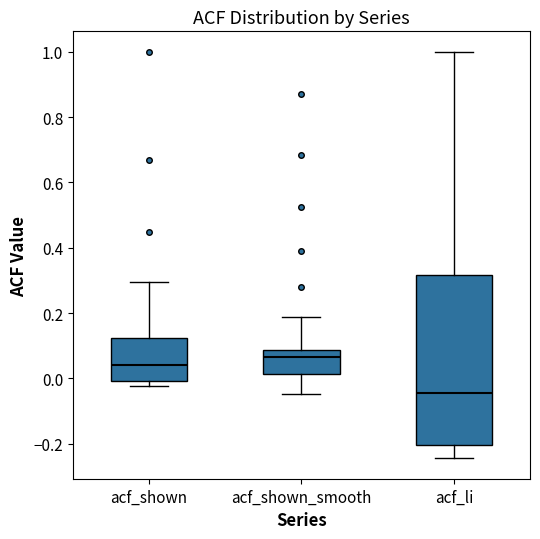

Reading left to right, transcribe this box plot: for each box, give where its median line is, the range the box spans, and where its two whiskers end, as read against the y-axis. The values are not printed on the chart, so give them approximately, as read against the axis.

acf_shown: median 0.04, box 0.00 to 0.12, whiskers -0.02 to 0.30
acf_shown_smooth: median 0.06, box 0.02 to 0.08, whiskers -0.04 to 0.18
acf_li: median -0.04, box -0.20 to 0.32, whiskers -0.24 to 1.00